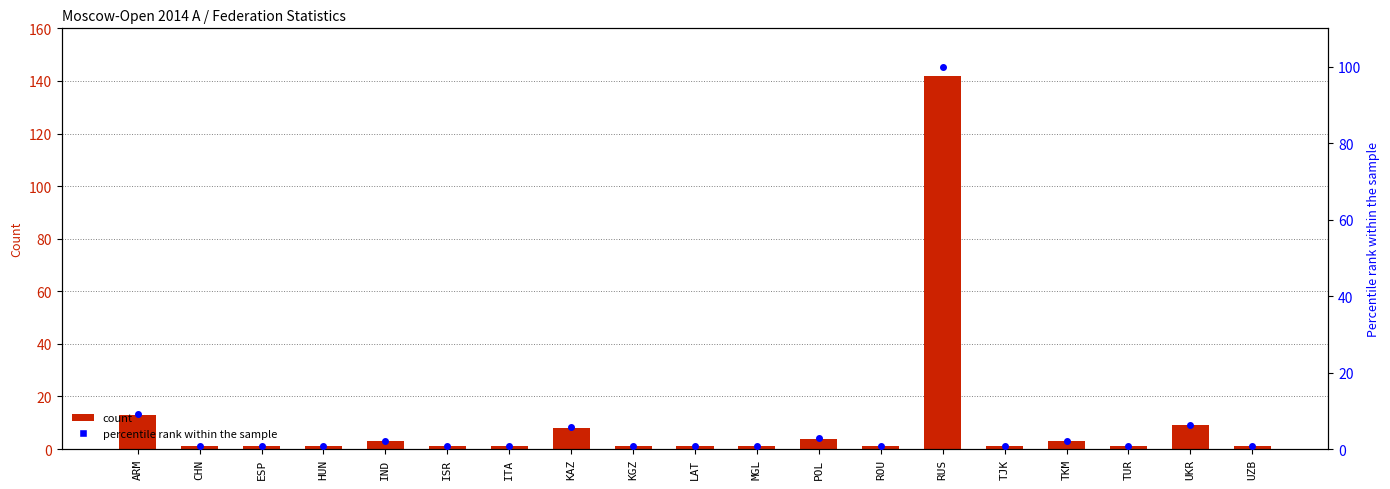

Is the value of Number of Players at UZB greater than the value of percentile rank within the sample at ISR?

Yes